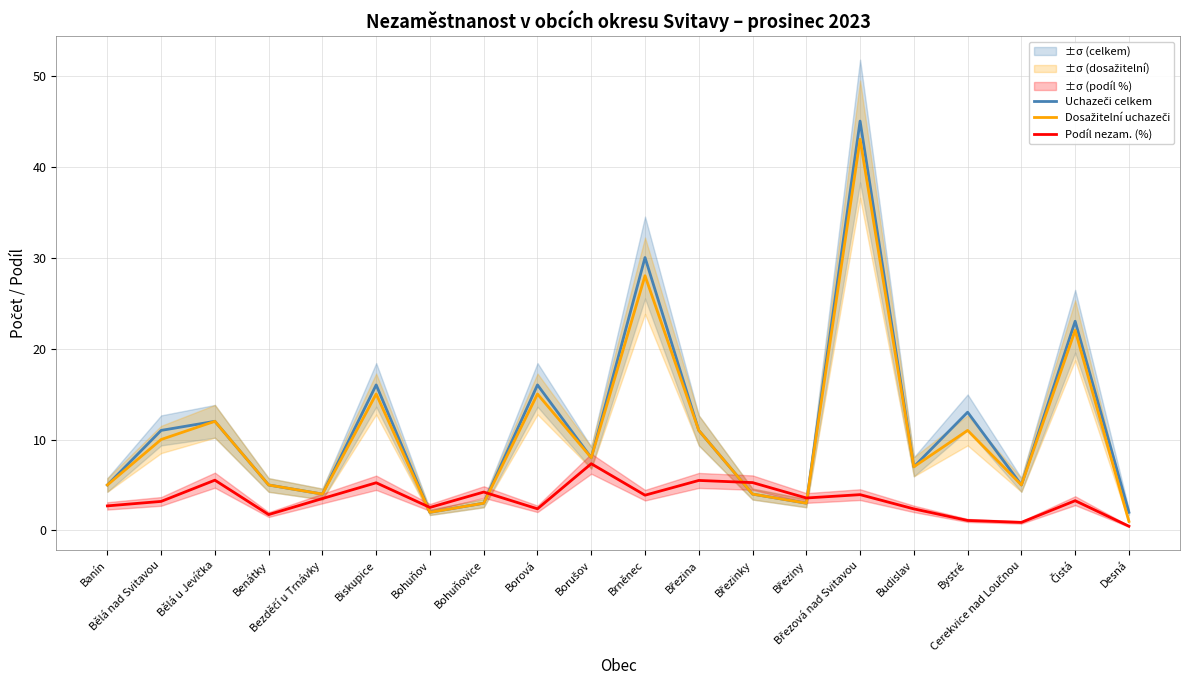

What is the average value of the Podíl nezam. (%) series?

3.4